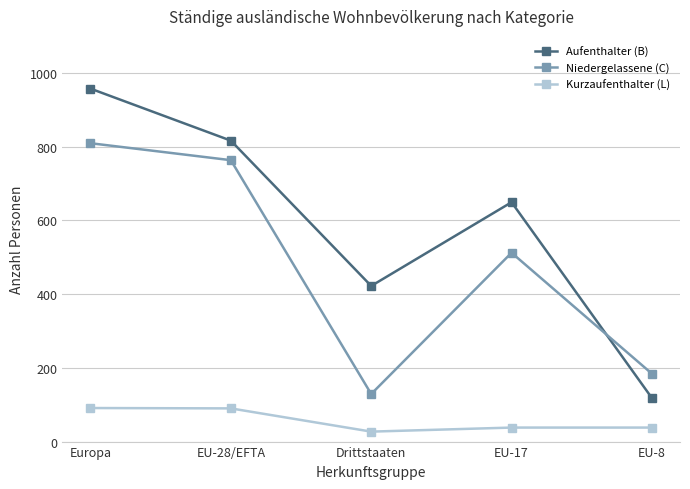

True or false: Kurzaufenthalter (L) and Aufenthalter (B) cross at least once.

False